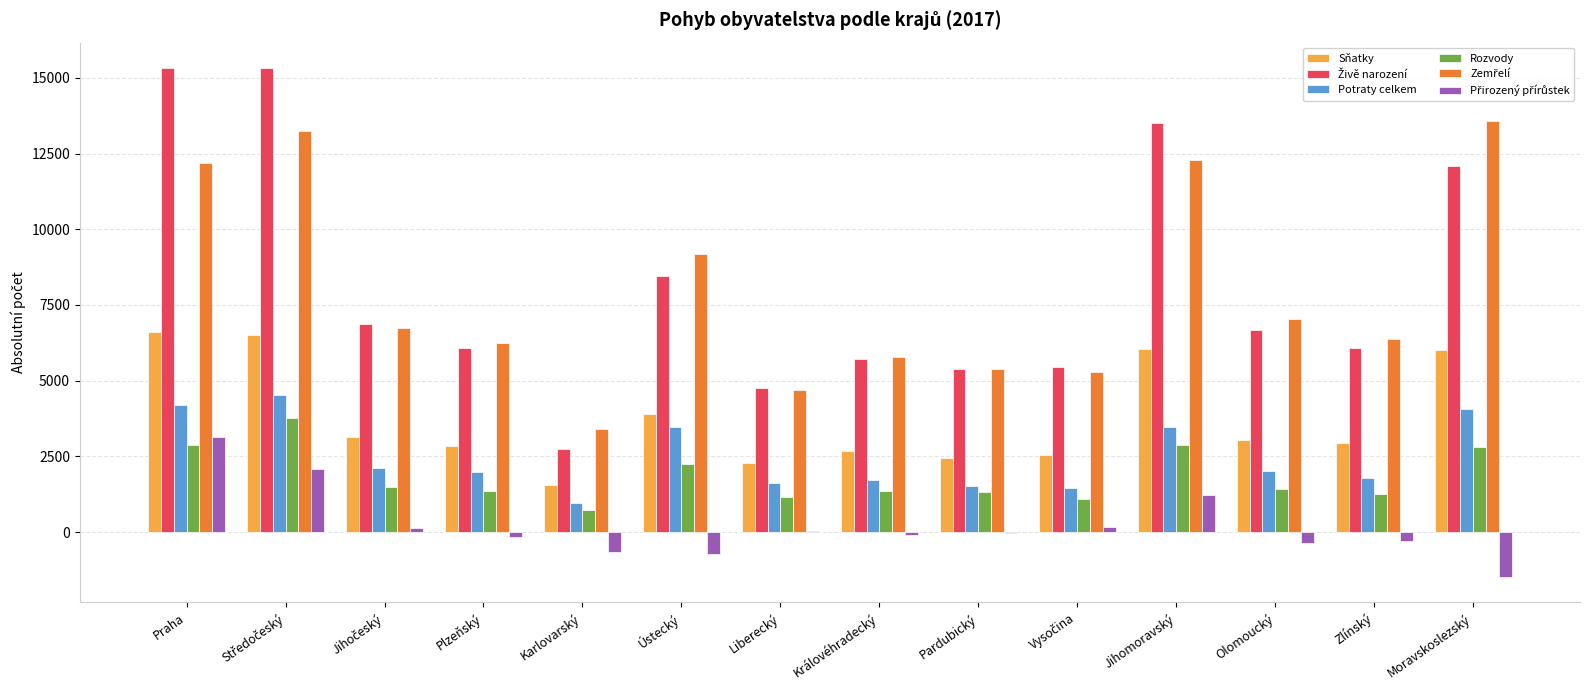

What is the maximum value for Rozvody?

3768